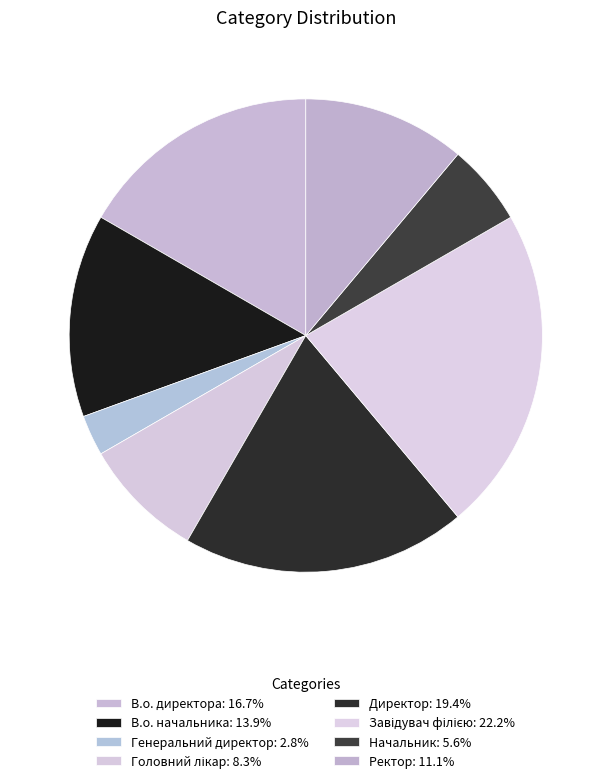

What percentage is the Ректор slice, to the nearest percent?

11%